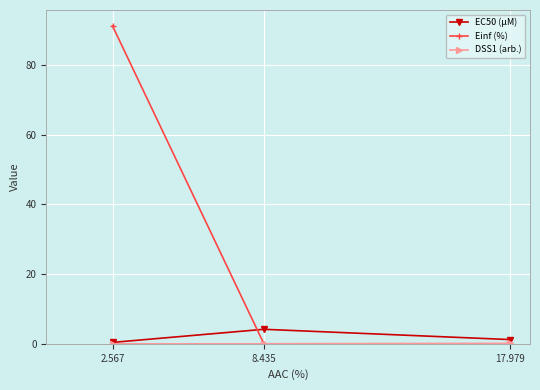

True or false: Einf (%) has a value of 0.0 at 17.979.

True